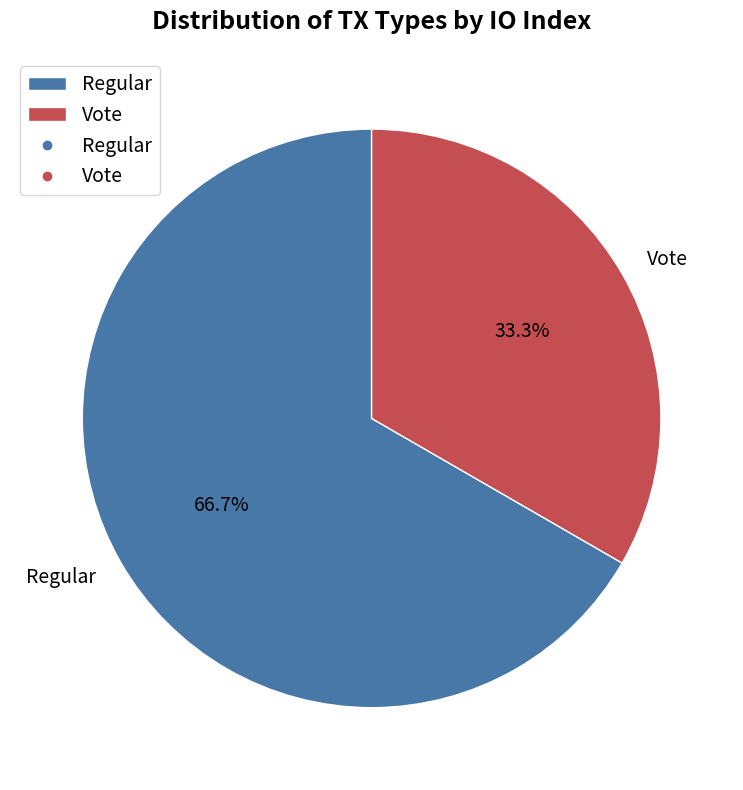

Which slice is the smallest?

Vote